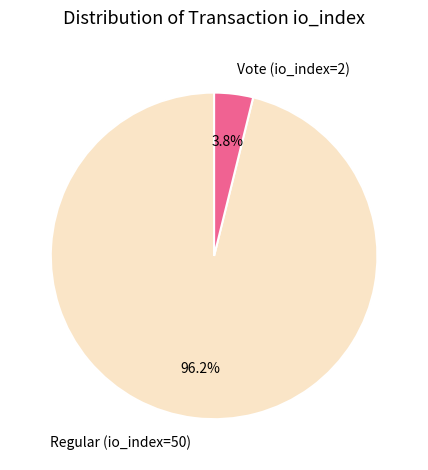

Rank the categories by value from highest to lowest.

Regular (io_index=50), Vote (io_index=2)